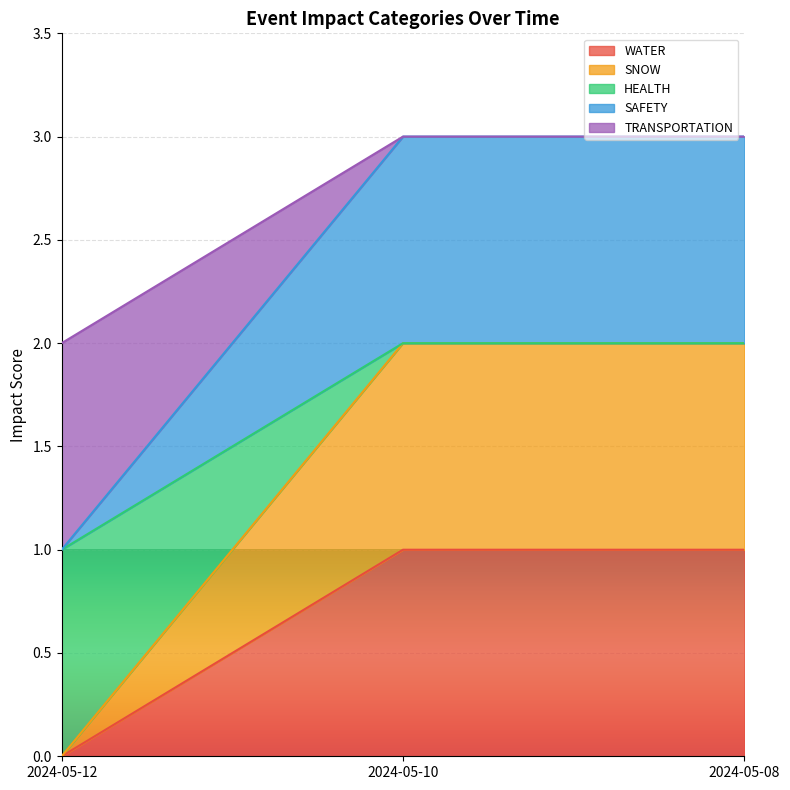

What are all the series names shown in the legend?

WATER, SNOW, HEALTH, SAFETY, TRANSPORTATION